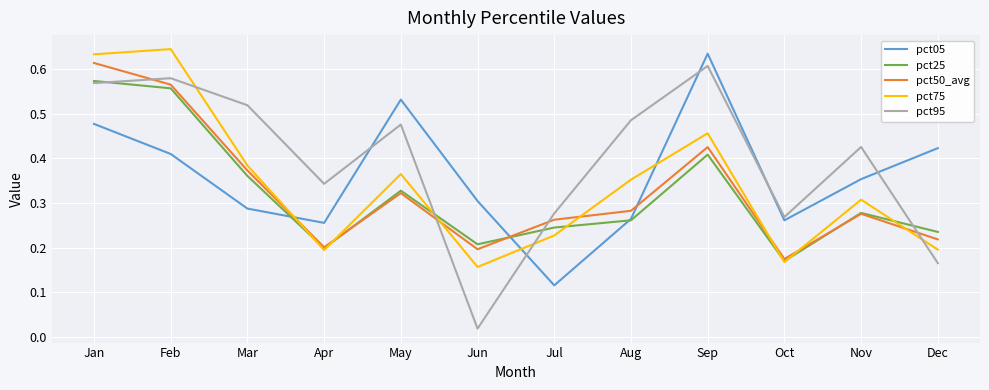

Which category has the highest value in the pct50_avg series?

Jan